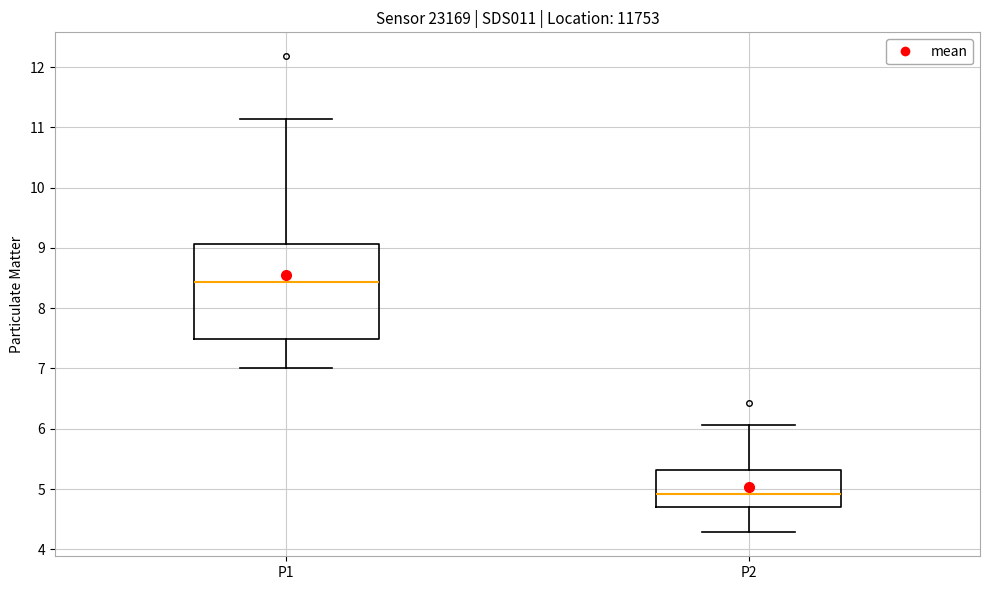

Comparing the boxes themselves (not the whiskers), which one is the tallest?

P1